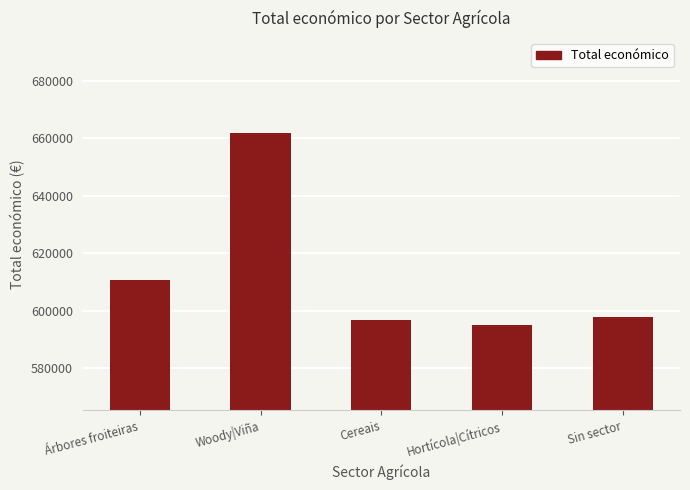

Read the value at Woody|Viña, to the nearest 100.

661700